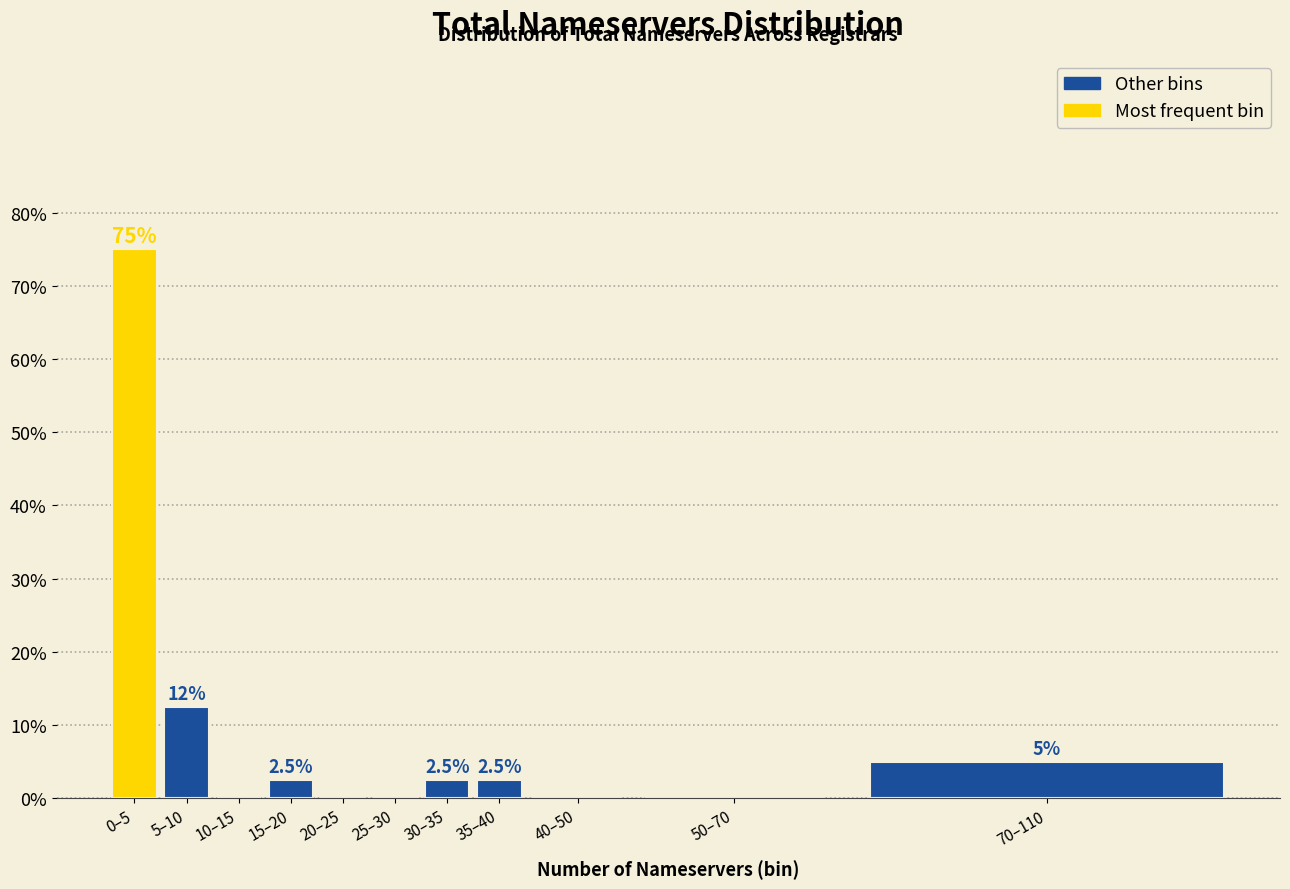

Reading left to right, what are all the values shown in this chart?

0–5=75.0	5–10=12.5	10–15=0.0	15–20=2.5	20–25=0.0	25–30=0.0	30–35=2.5	35–40=2.5	40–50=0.0	50–70=0.0	70–110=5.0